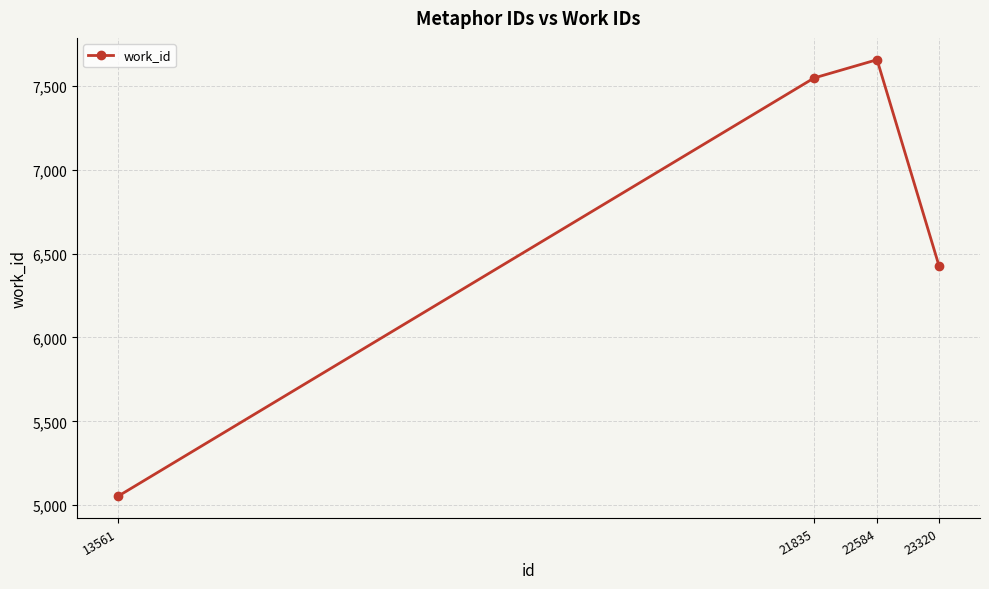

True or false: the data has more than 0 interior local peaks.

True